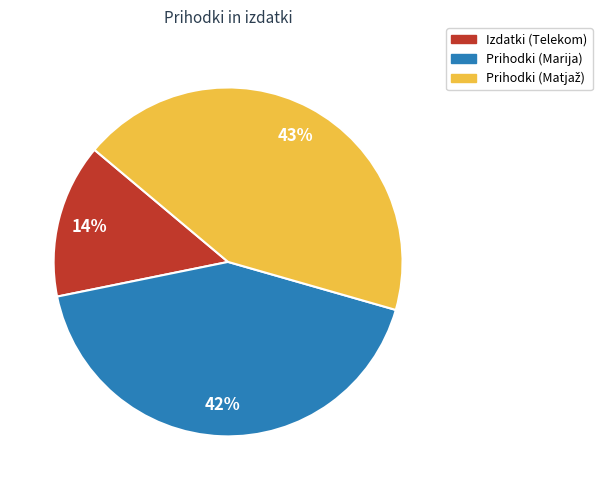

Does any single category account for the majority?

No